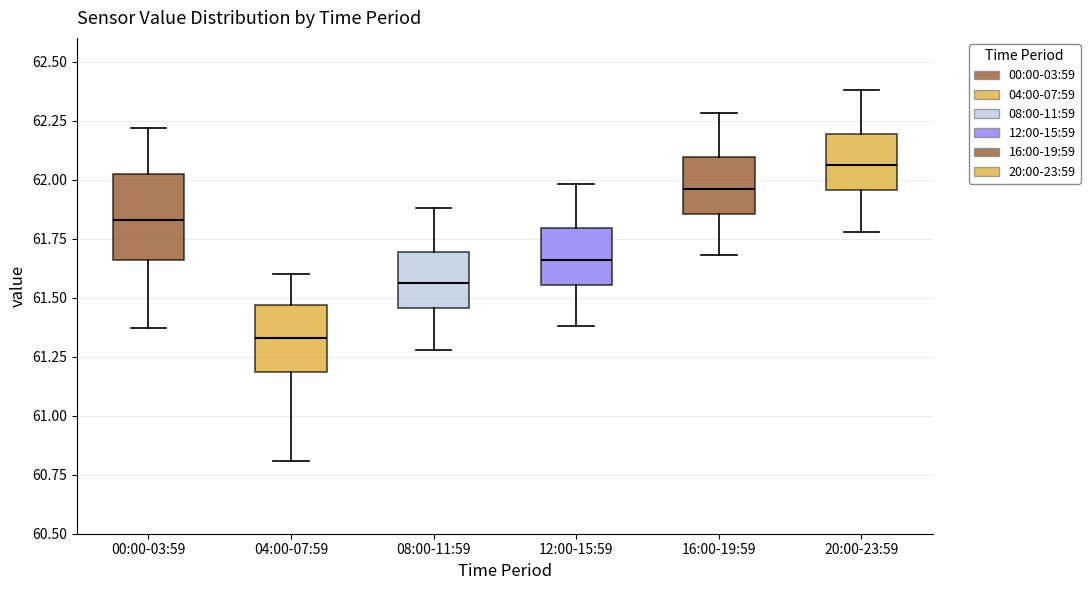

Which box has the lowest median line?

04:00-07:59